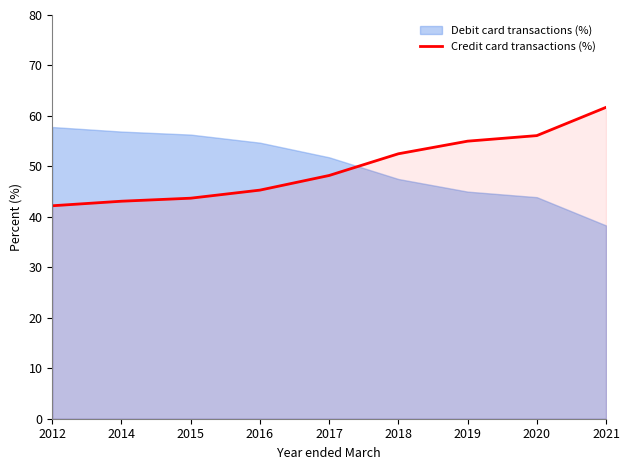

What is the difference between the maximum and second lowest values?

18.6